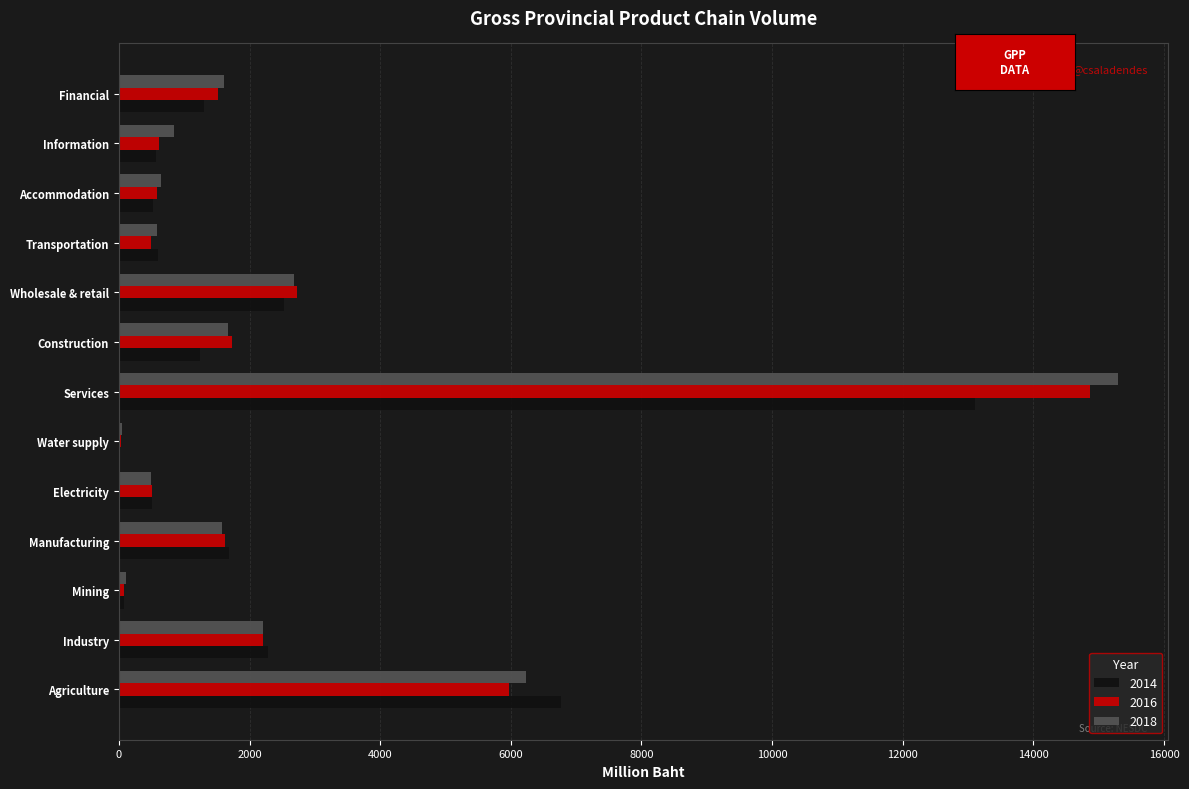

Which series changed the most between Electricity and Wholesale & retail?

2016